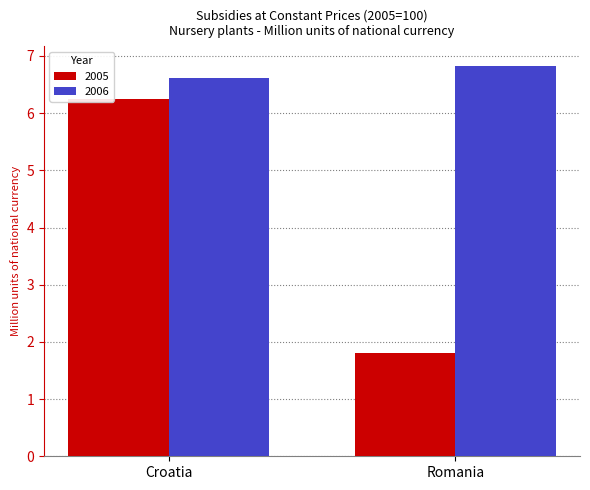

What is the approximate value of 2006 at Romania?

6.8